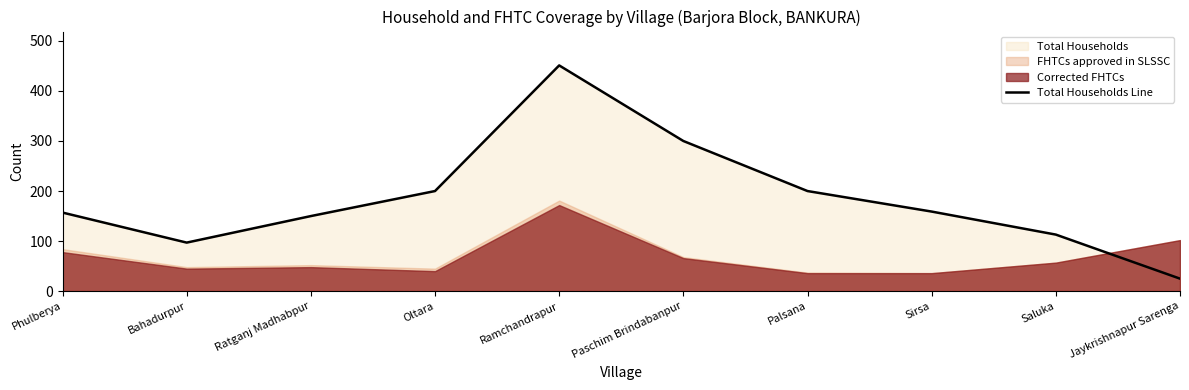

What is the ratio of the value at Jaykrishnapur Sarenga to the value at Ramchandrapur?

0.1